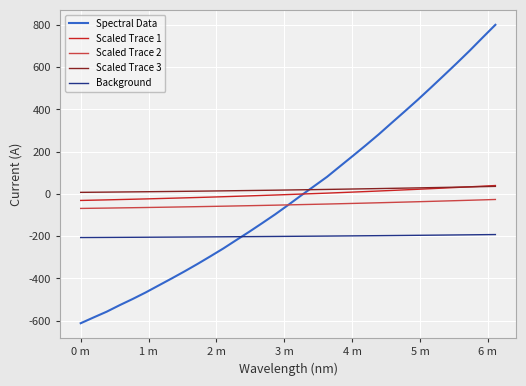

True or false: Background and Scaled Trace 3 cross at least once.

False